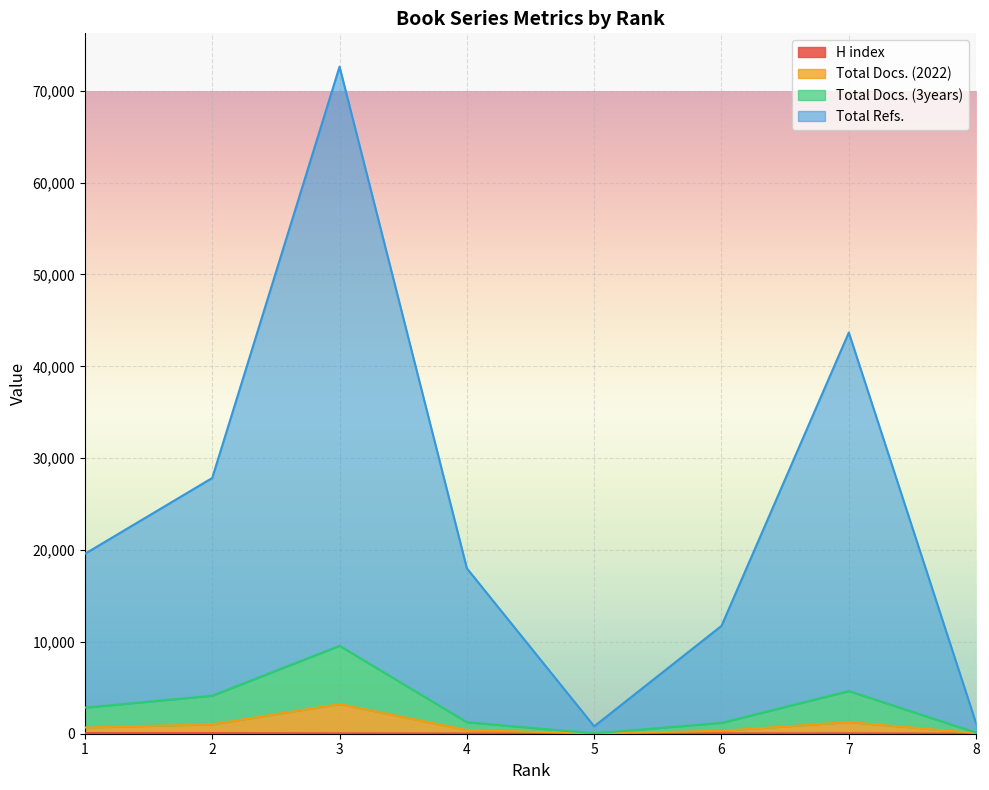

Where is the first local maximum for Total Docs. (2022)?

3